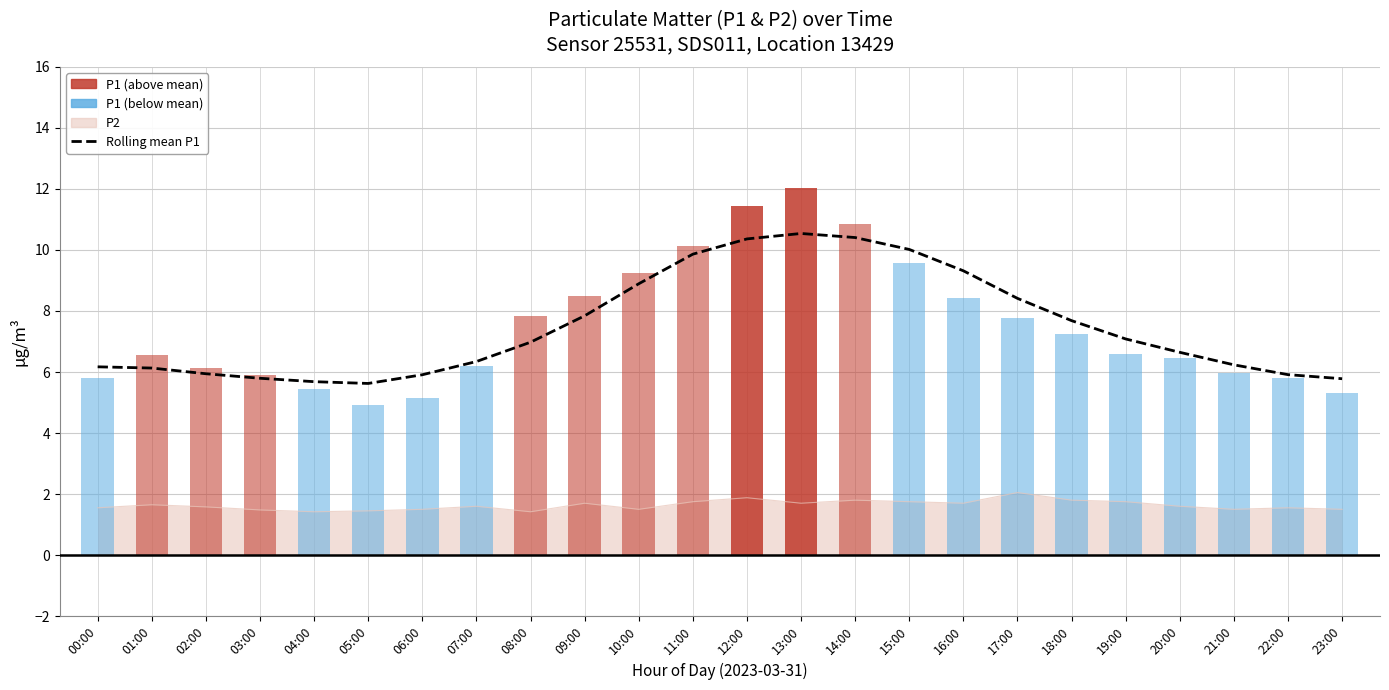

What is the difference between the maximum and minimum values?

4.9